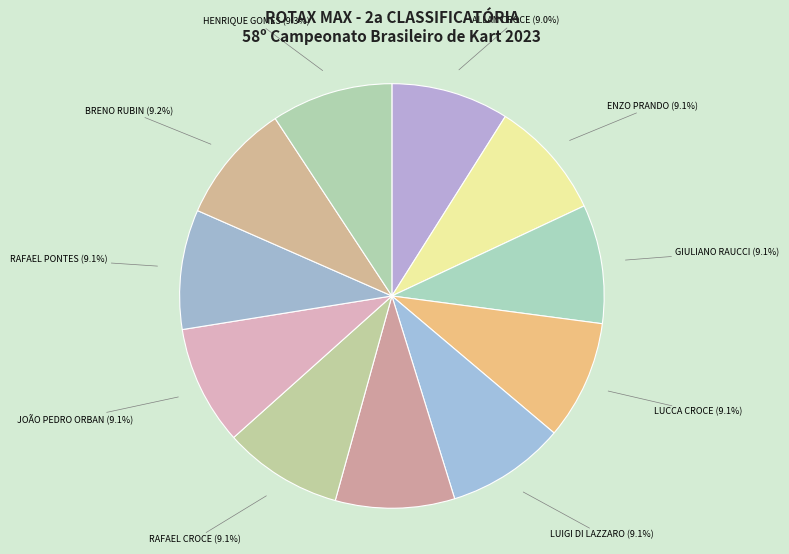

Is there a majority slice in this chart?

No